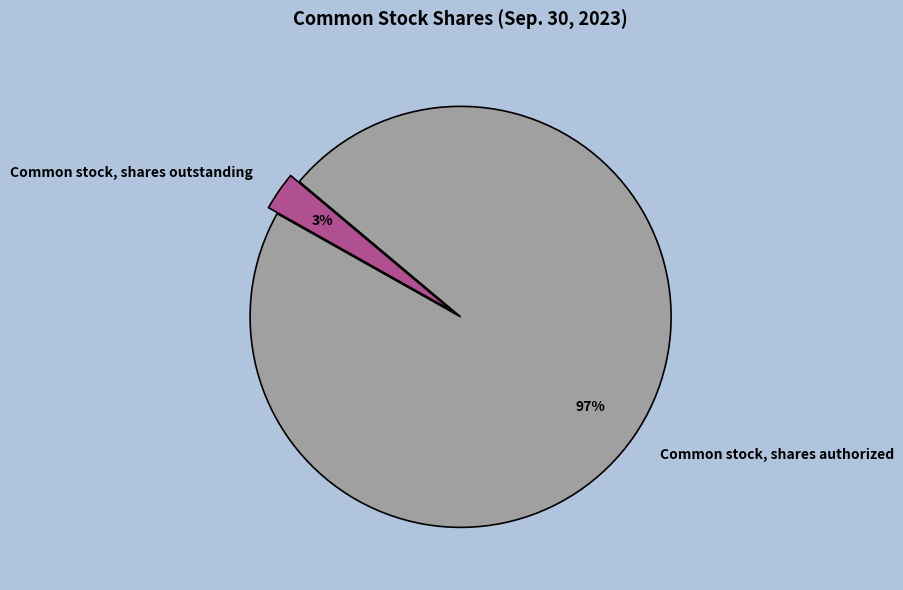

Which category has the biggest portion of the pie?

Common stock, shares authorized